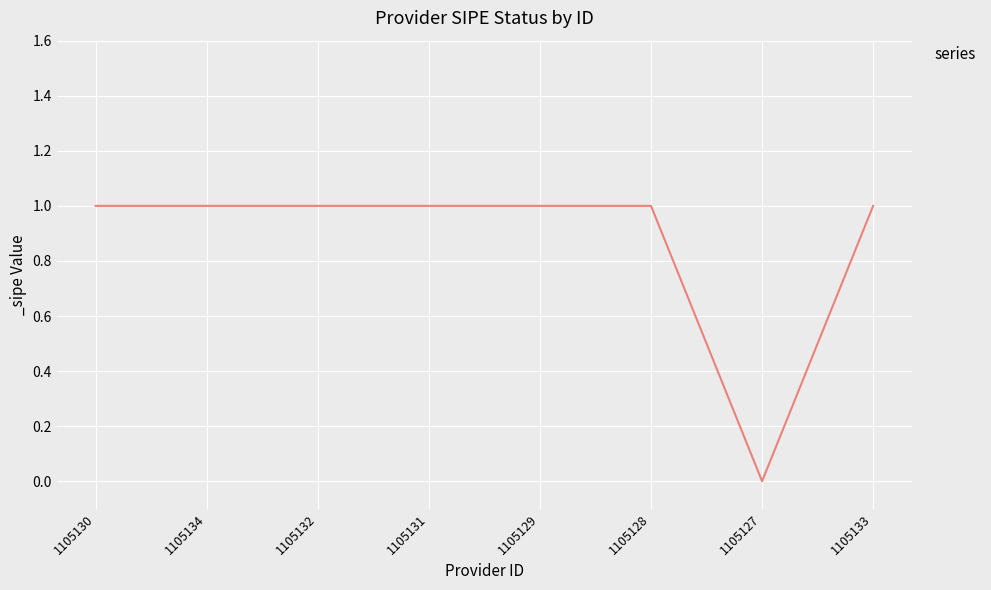

True or false: the data shows 1 at 1105132.

True